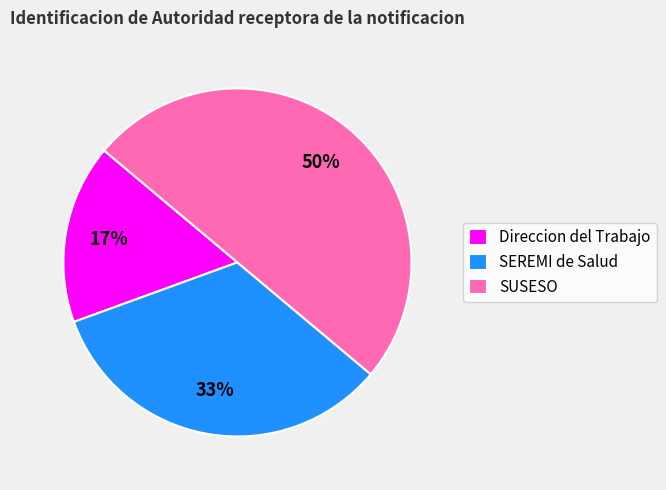

Which category has the smallest portion of the pie?

Direccion del Trabajo